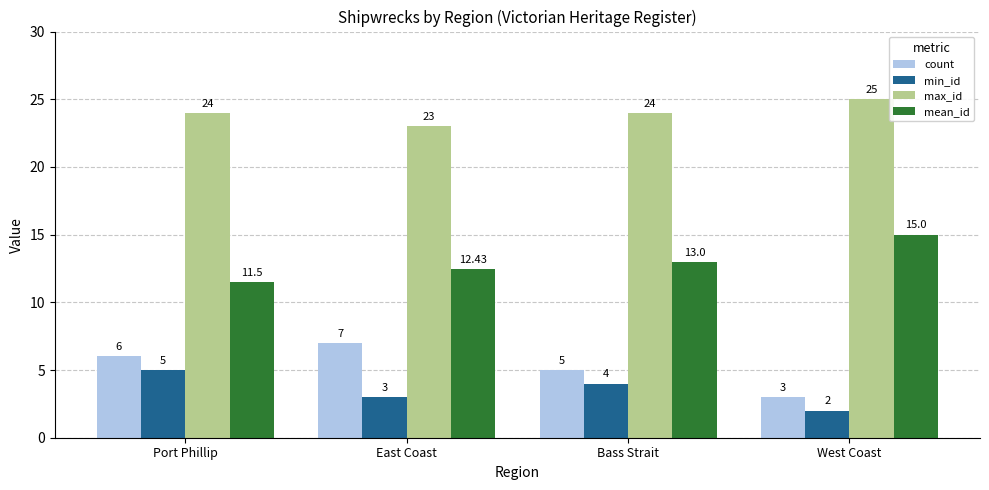

What is the difference between the maximum and minimum values in the max_id series?

2.0